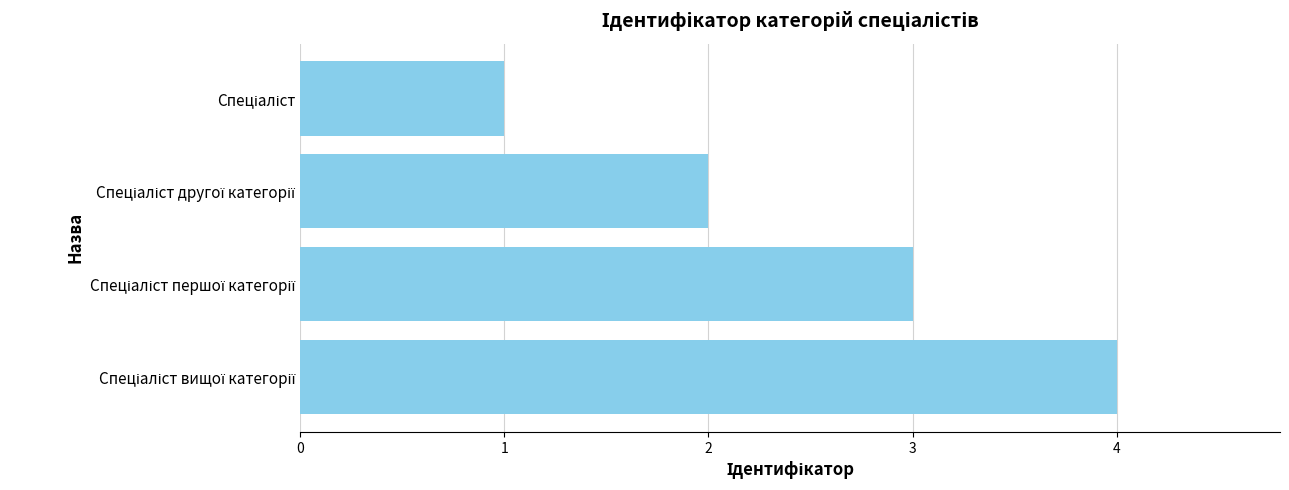

What is the difference between the maximum and minimum values?

3